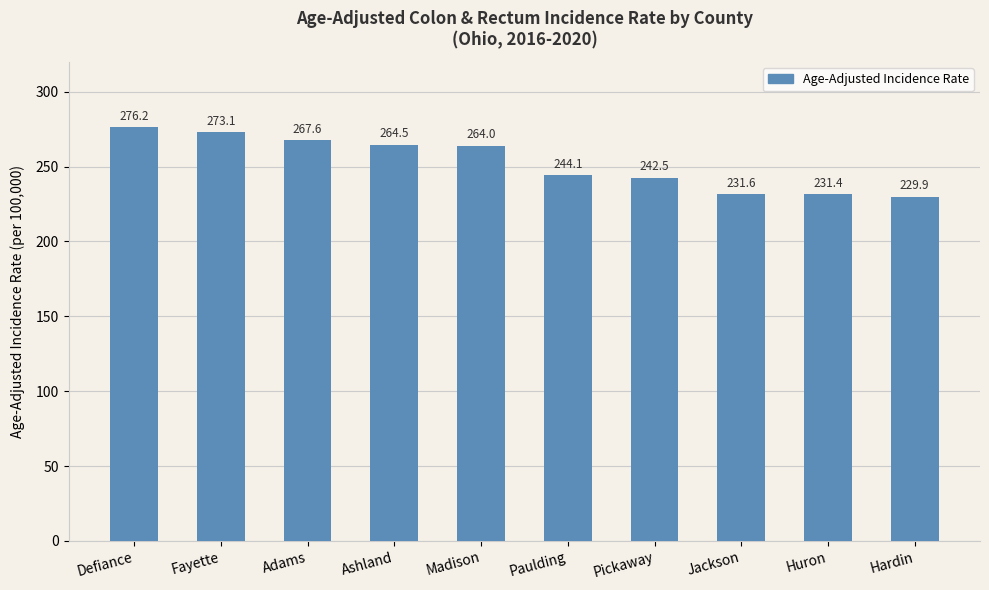

Count the number of categories in the chart.

10